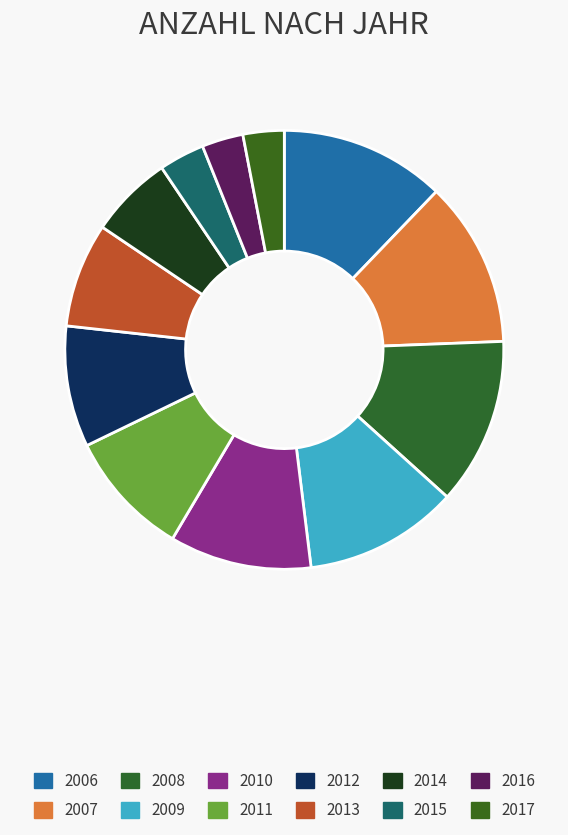

How many slices are in this pie chart?

12